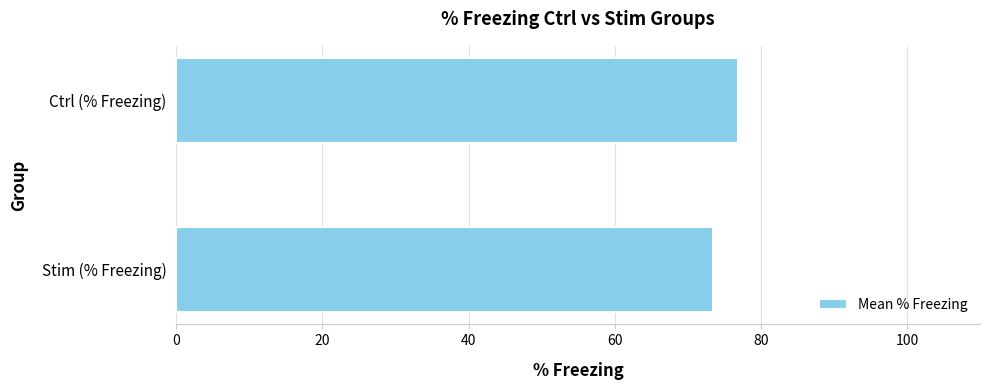

Between Ctrl (% Freezing) and Stim (% Freezing), which is larger?

Ctrl (% Freezing)